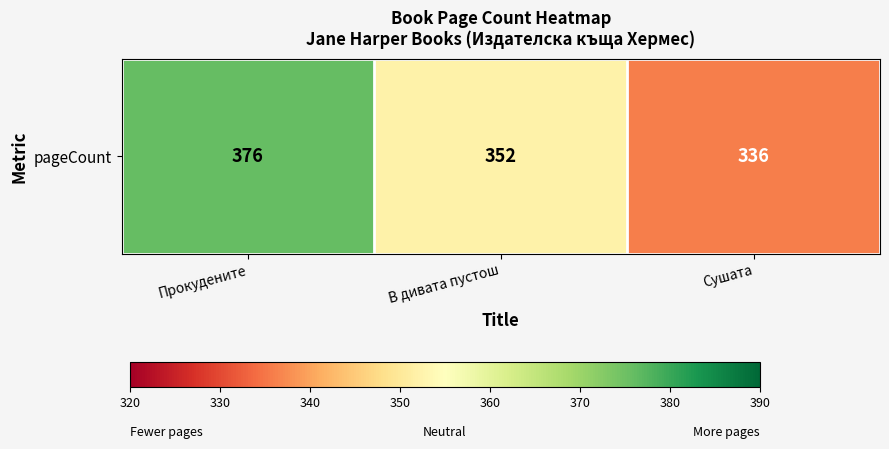

True or false: the data shows 376 at Прокудените.

True